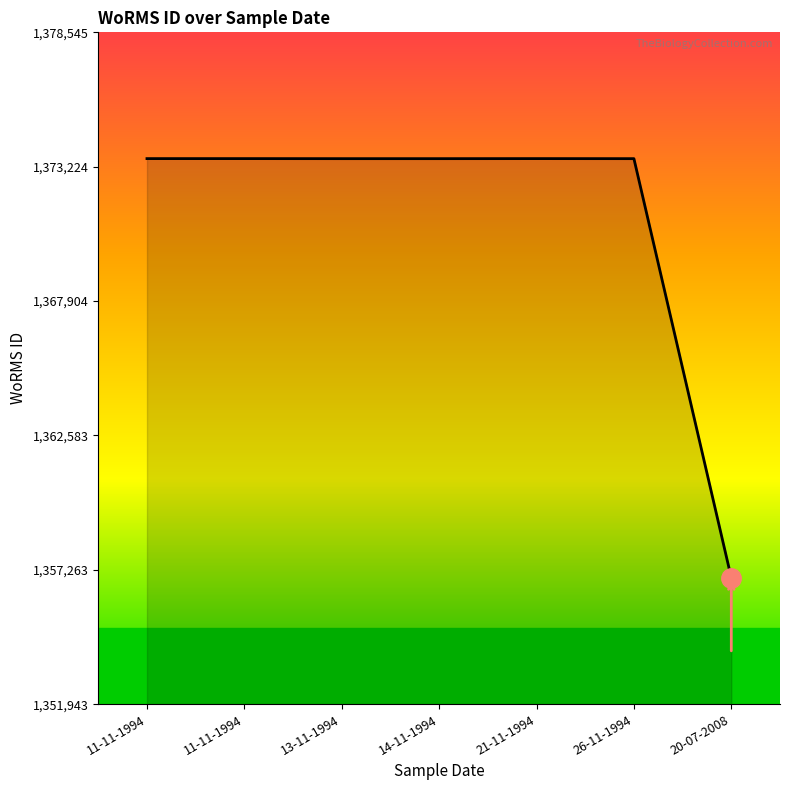

Rank the categories by value from lowest to highest.

20-07-2008, 13-11-1994, 14-11-1994, 26-11-1994, 11-11-1994, 11-11-1994, 21-11-1994